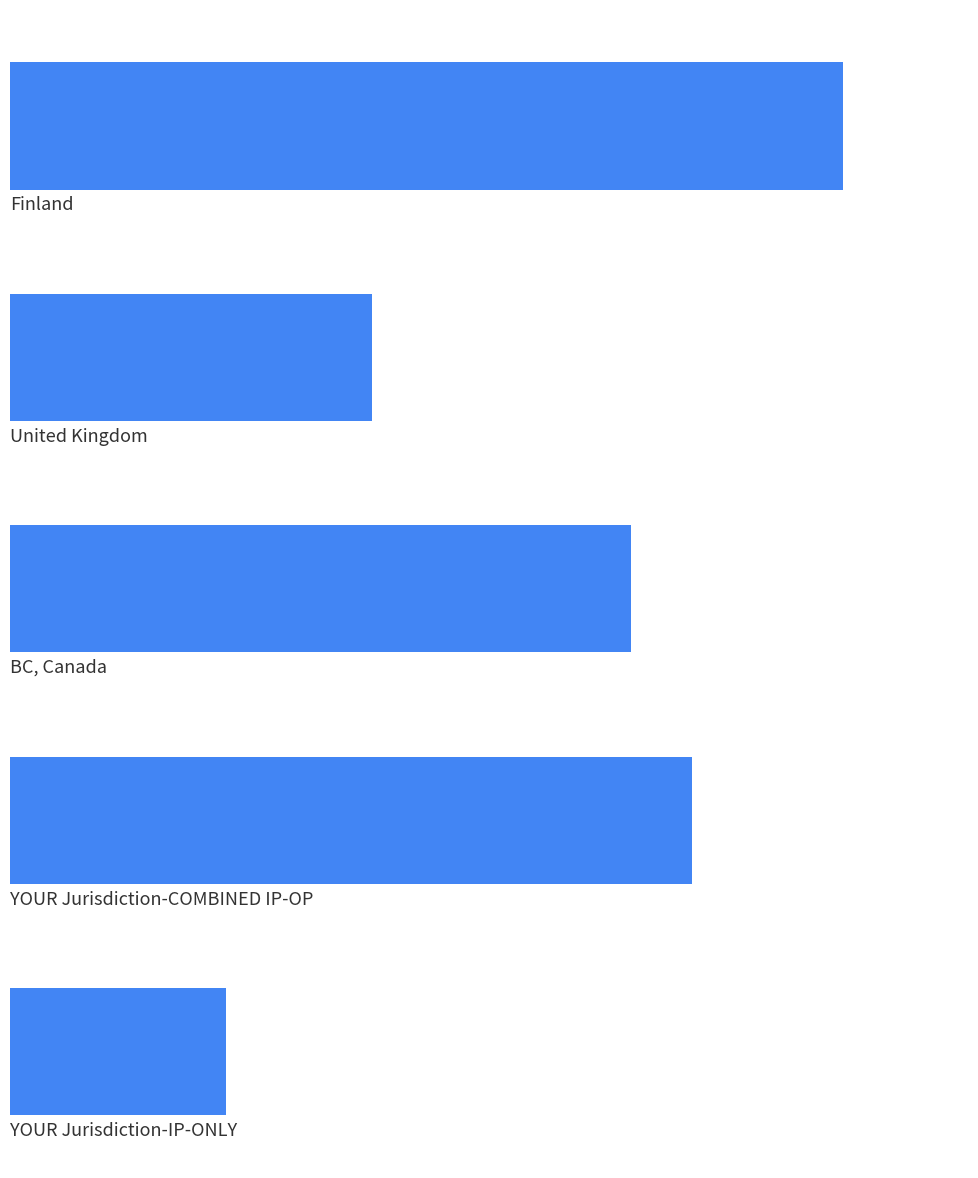

What is the difference between the maximum and minimum values?

1.0